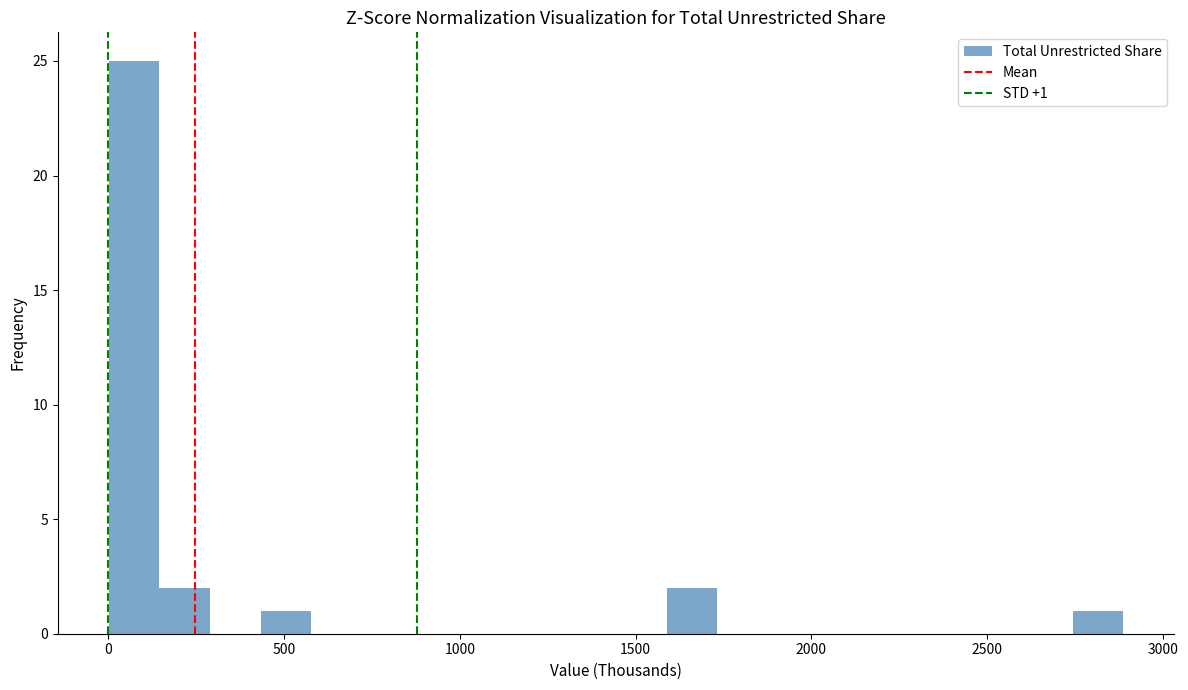

Read against the x-axis, roughly where is the centre of the tallest bar?

50